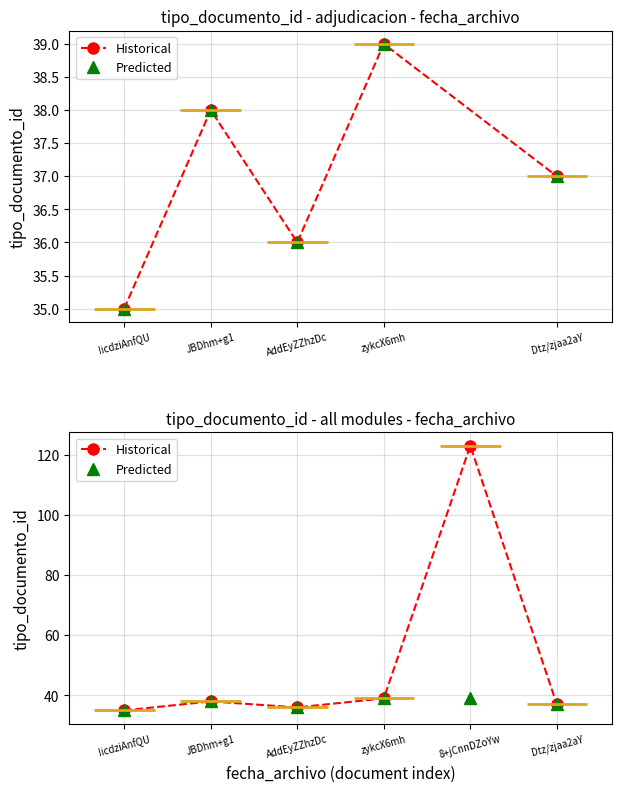

Is it true that Predicted equals 38 at JBDhm+g1?

True